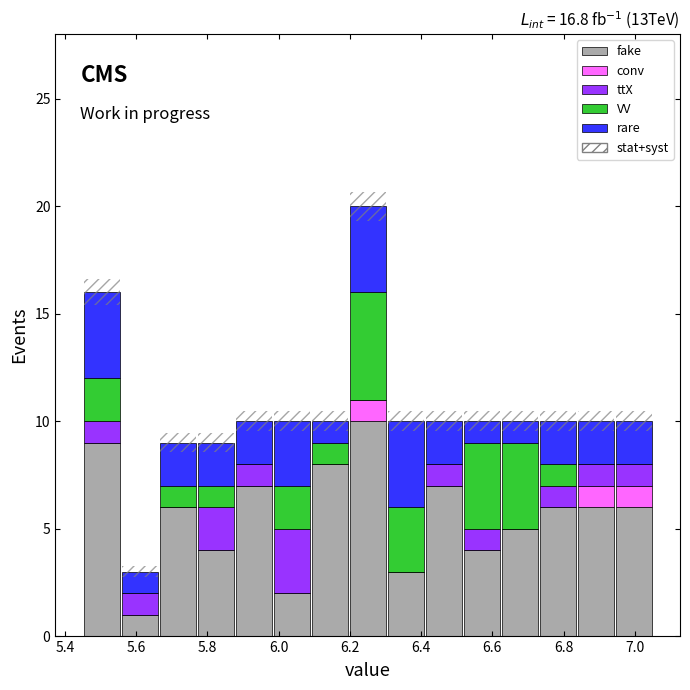

Which range on the x-axis has the tallest stacked bar (by total height)?

6.20 to 6.30